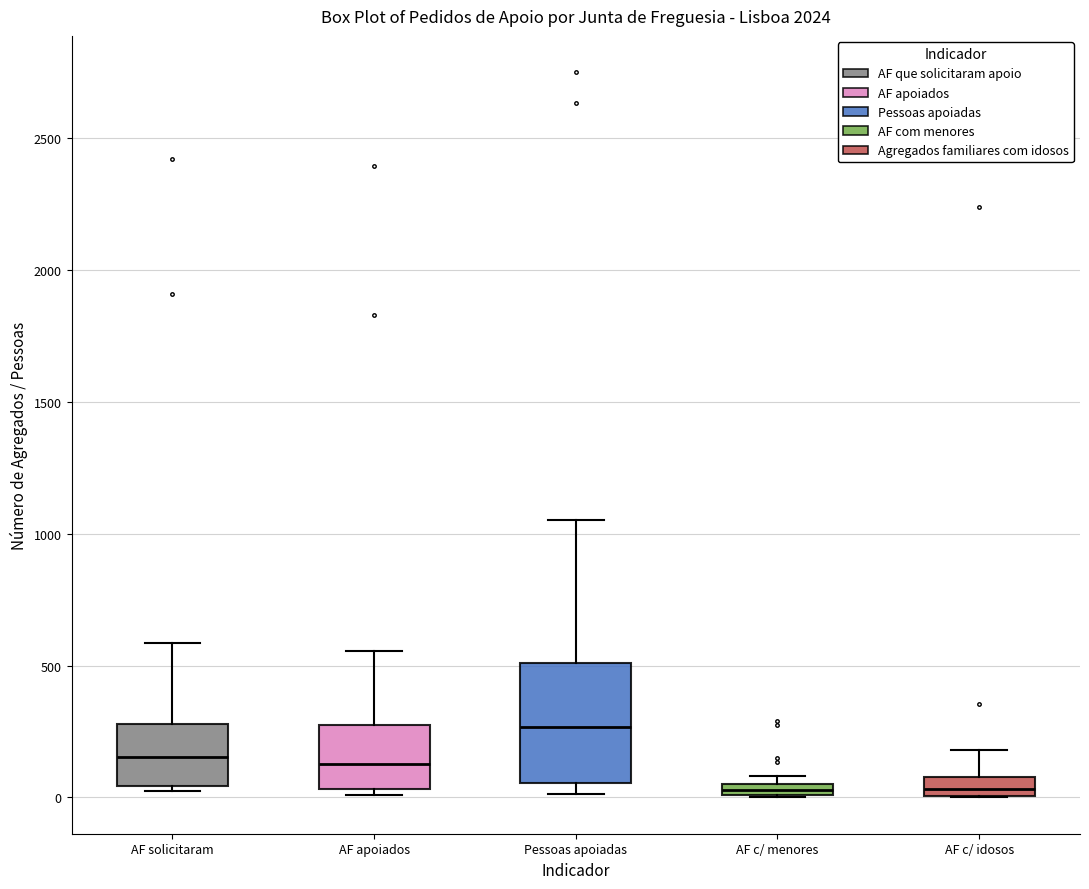

Where does the upper whisker of the box for AF apoiados end on the y-axis? The values are not printed on the chart, so give them approximately, as read against the axis.

550